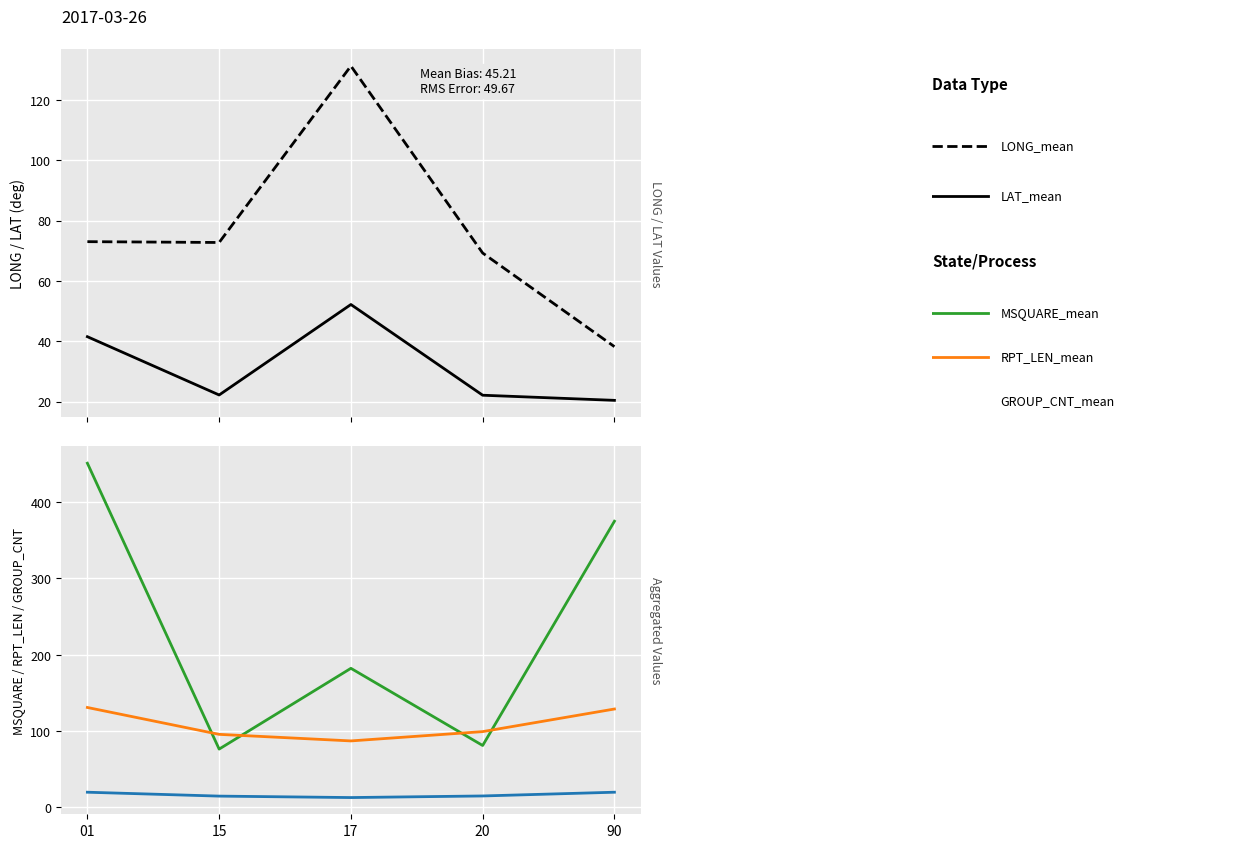

Which series has the largest total across all categories?

MSQUARE_mean